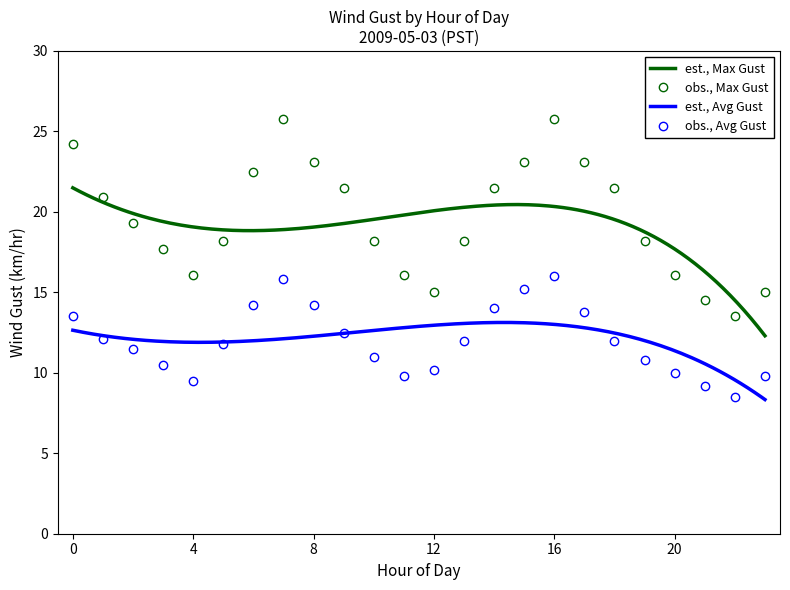

At how many categories does at least one series exceed 22?

7